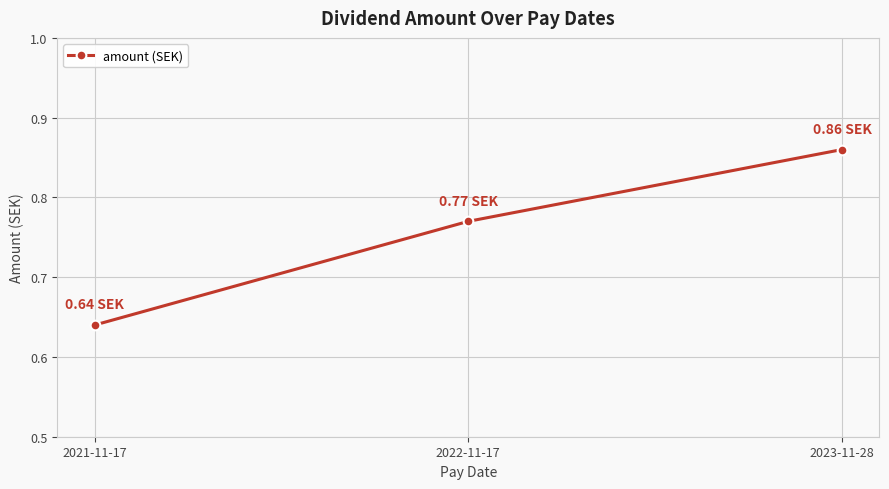

Which label corresponds to the smallest value in the chart?

2021-11-17